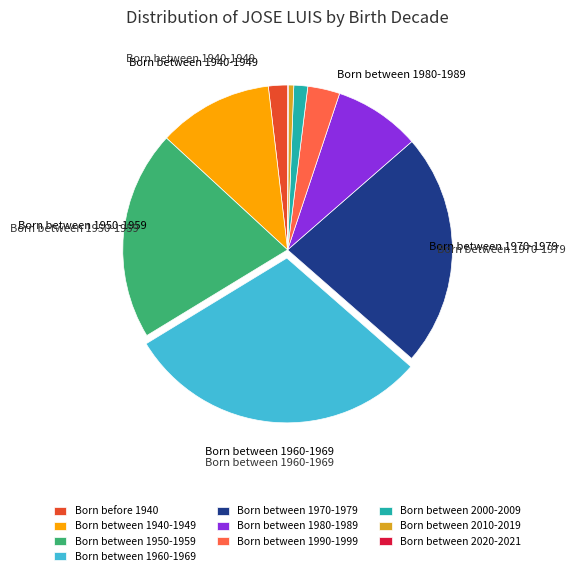

Which has a higher value, Born between 1940-1949 or Born between 2000-2009?

Born between 1940-1949